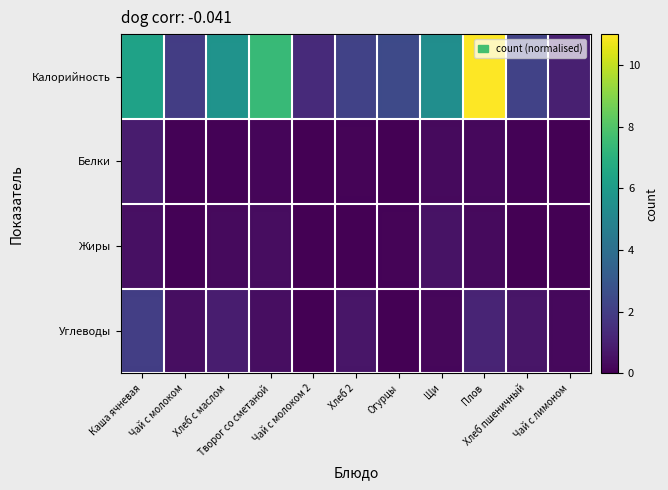

What is the total value across all series at Чай с молоком?

2.5